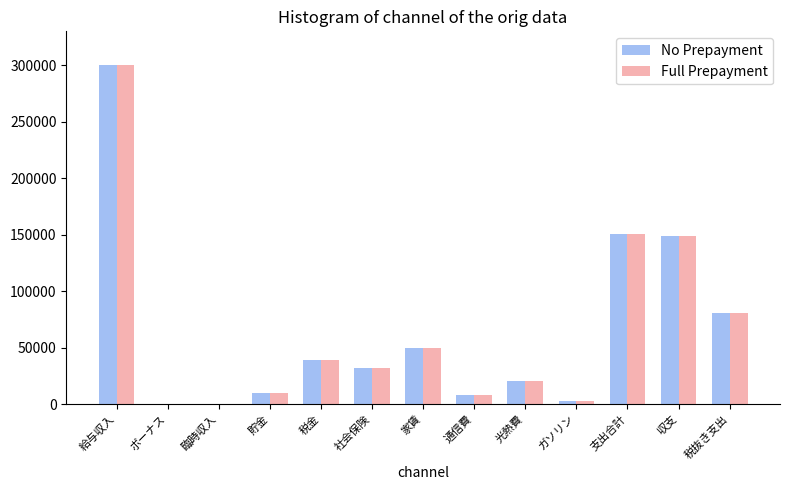

What is the total value across all series at 社会保険?

63000